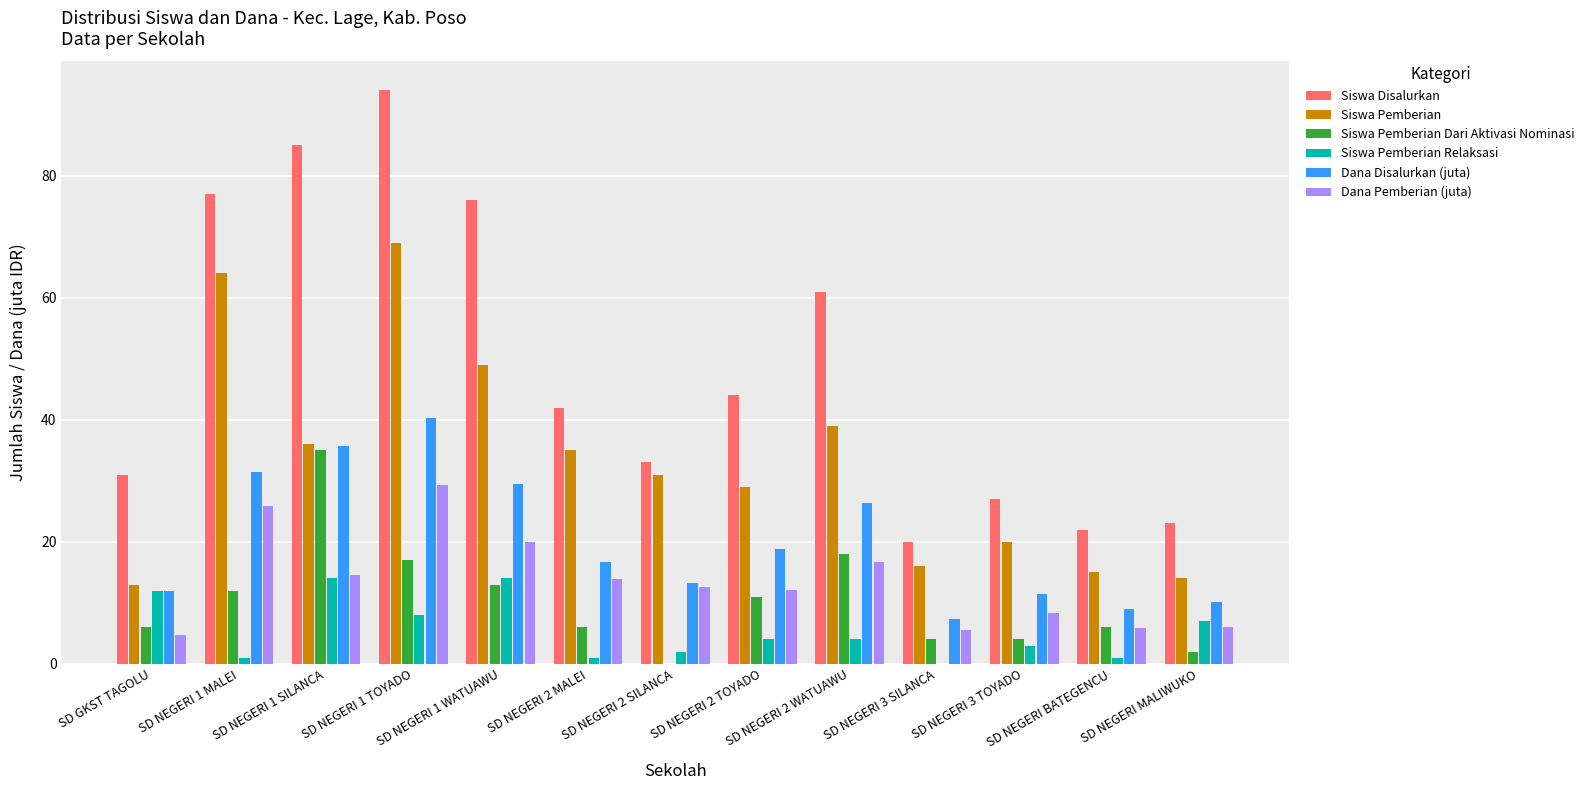

Between SD NEGERI 3 TOYADO and SD NEGERI MALIWUKO, which series saw the biggest shift?

Siswa Pemberian